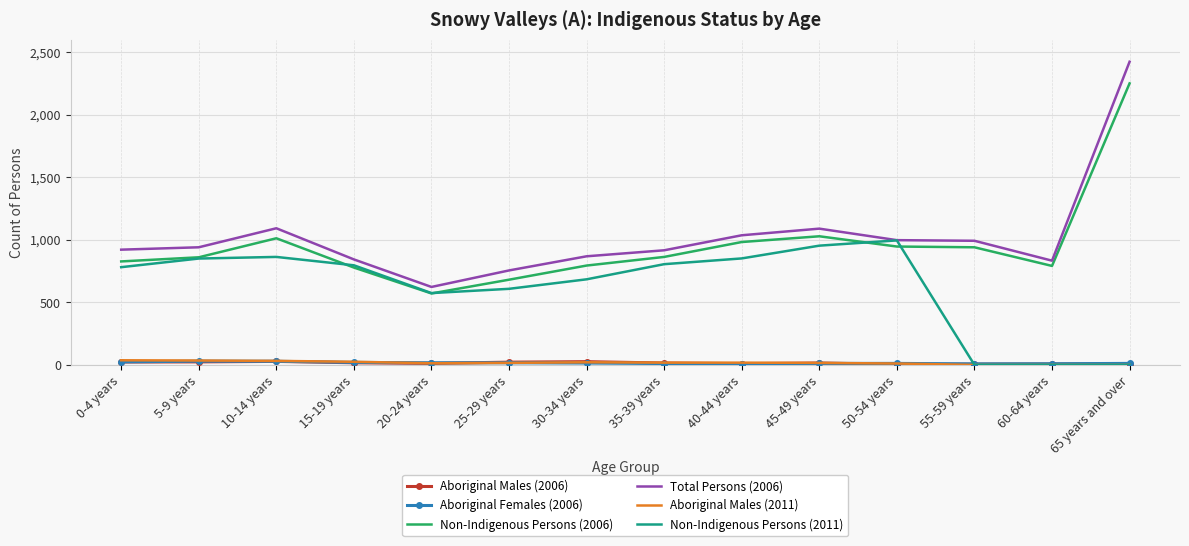

The value of Non-Indigenous Persons (2006) at 30-34 years is 794. True or false?

True